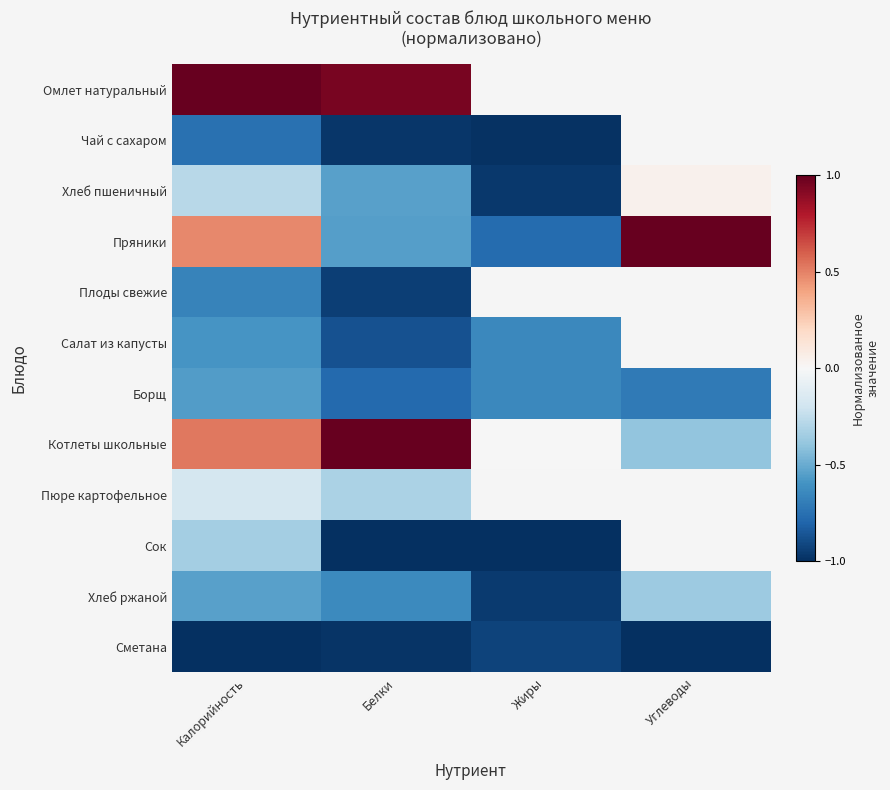

True or false: Хлеб ржаной has a value of -0.2 at Белки.

False